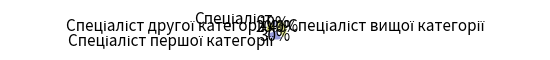

Does any single category account for the majority?

No